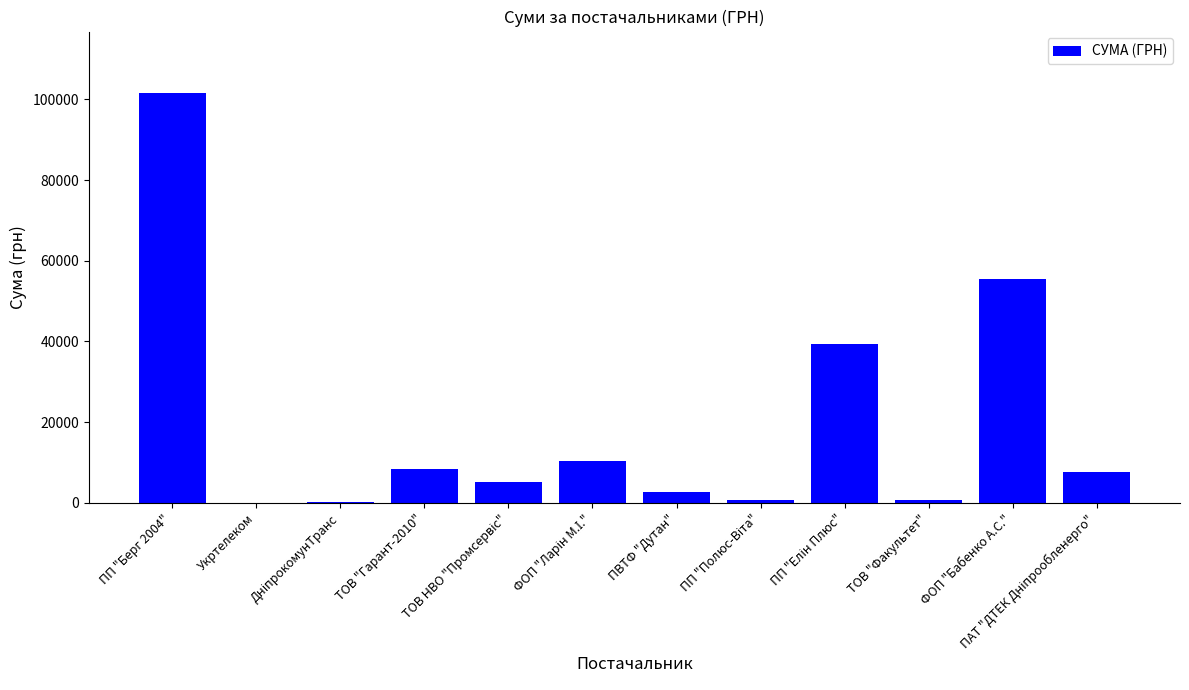

What is the average value?

19391.0